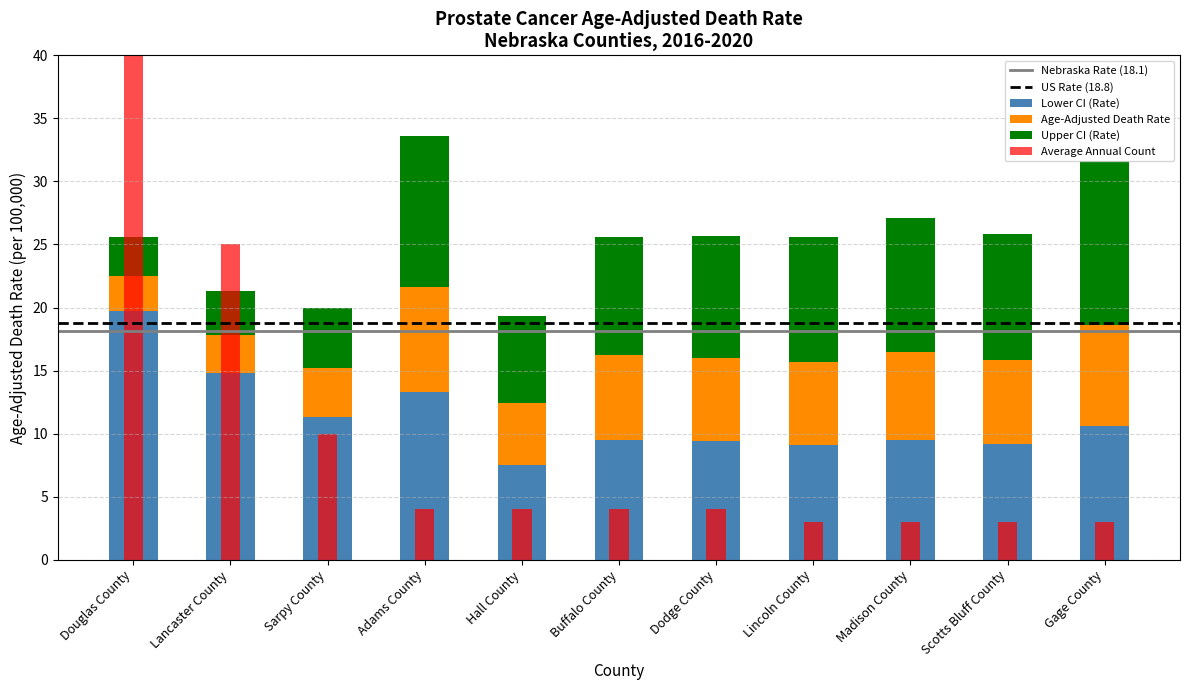

What is the label of the 9th bar from the left?

Madison County